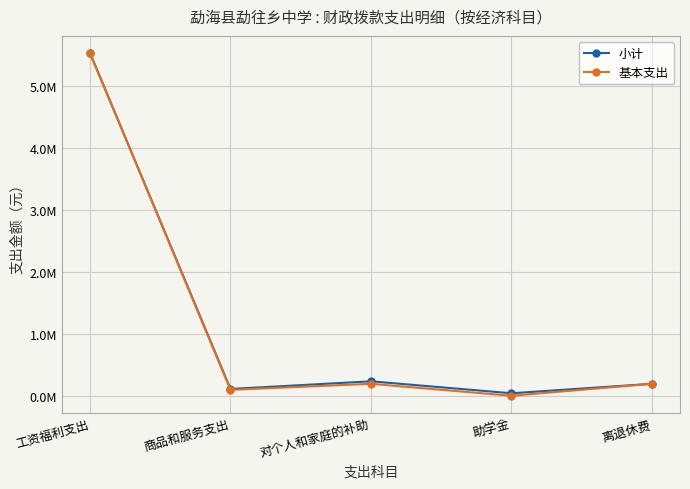

Does the chart have visible grid lines?

Yes